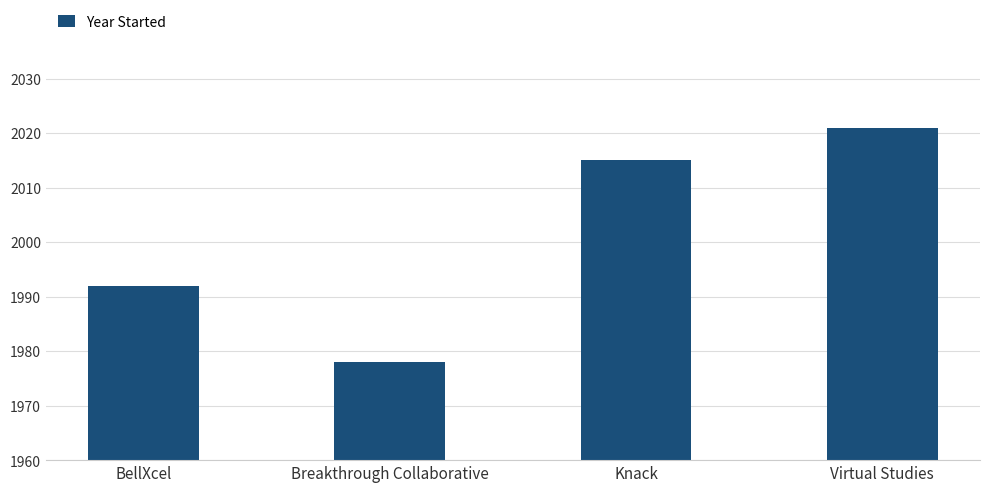

Count the number of data series in this chart.

1